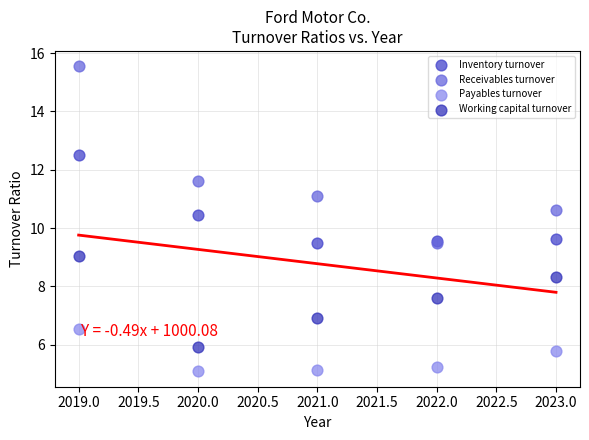

Which series has the largest Y range (max minus min)?

Receivables turnover